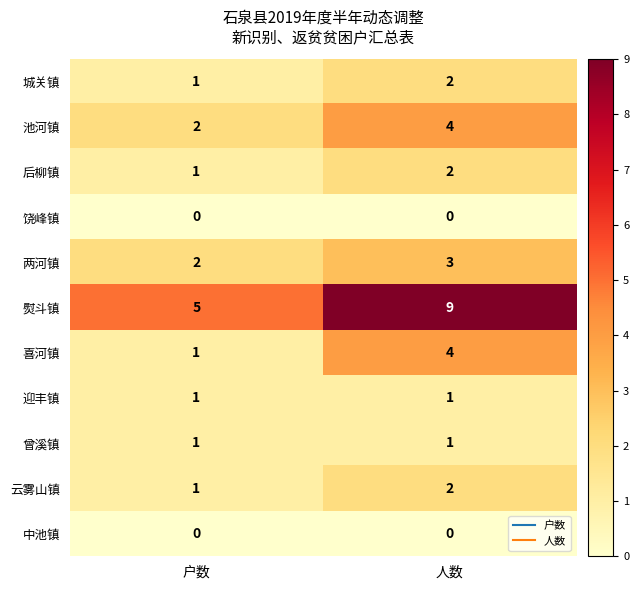

Which label corresponds to the largest value in the chart?

人数